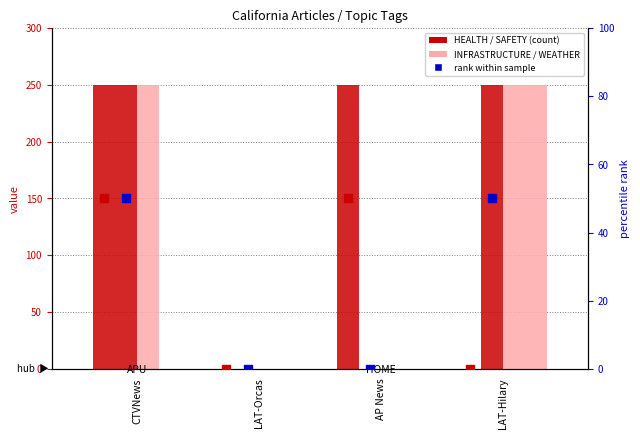

Is the value of SAFETY at AP News greater than the value of HEALTH rank at CTVNews?

No